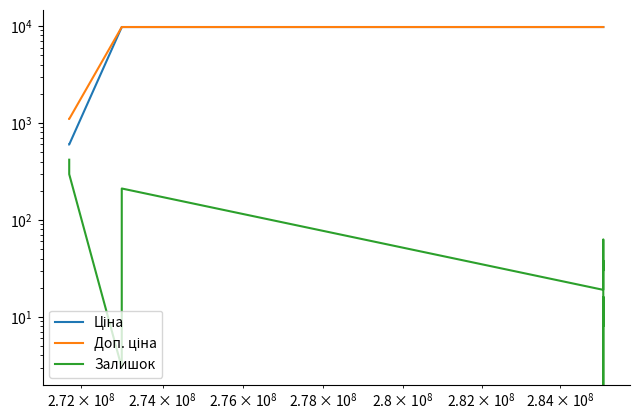

What are all the series names shown in the legend?

Ціна, Доп. ціна, Залишок